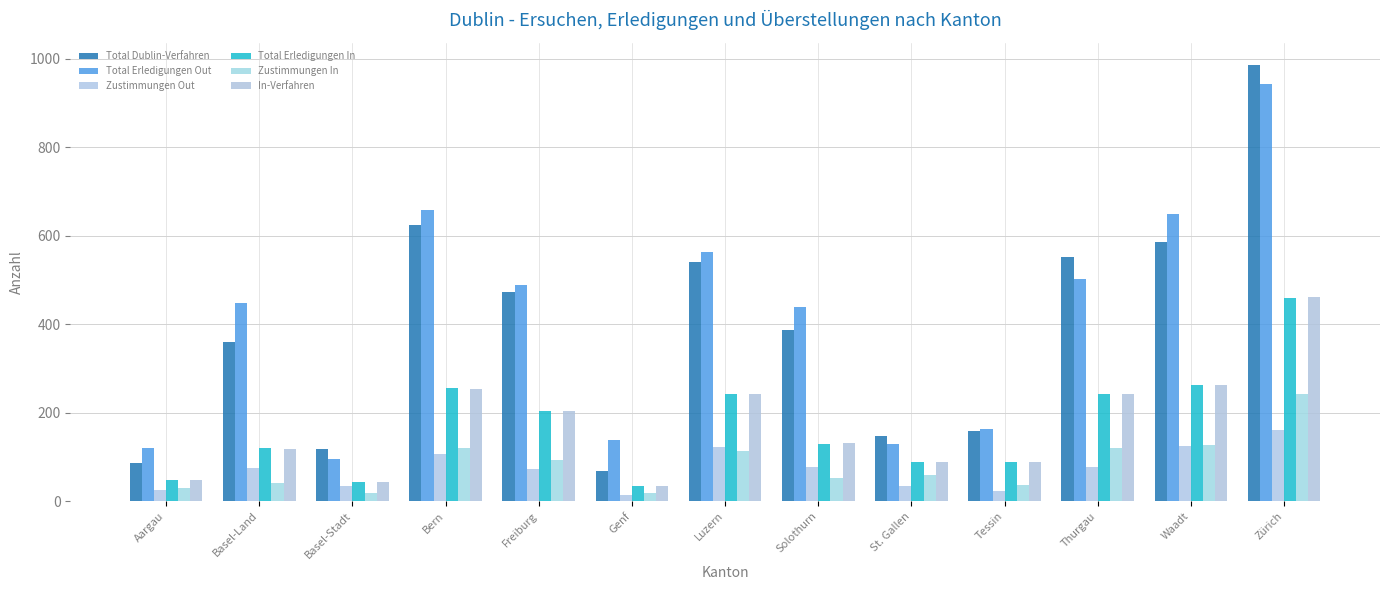

What is the spread (max minus min) of values at Bern?

552